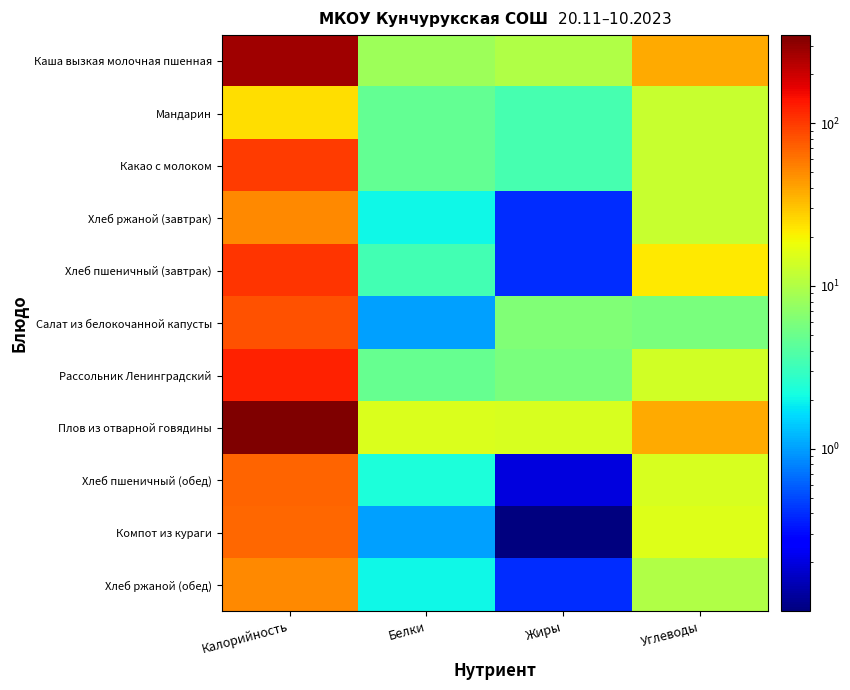

What is the difference between the highest and lowest values at Белки?

14.3